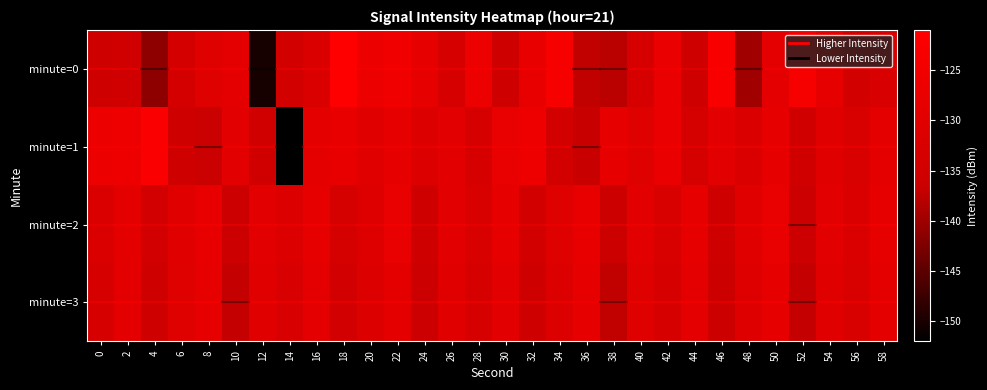

Which series has the largest total across all categories?

1